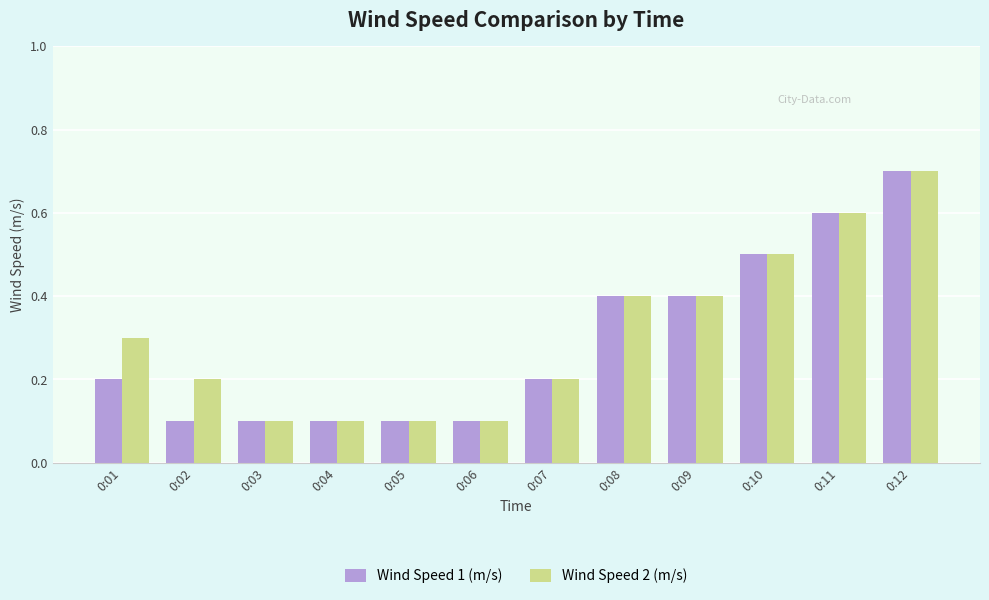

What is the total value across all series at 0:11?

1.2